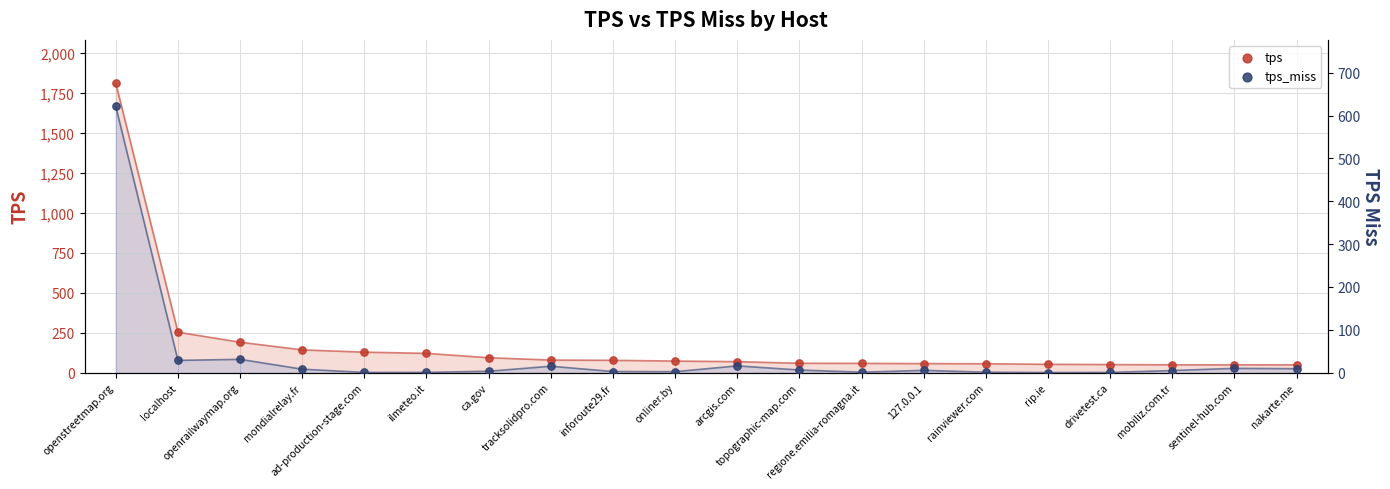

Which series reaches the maximum Y coordinate?

tps